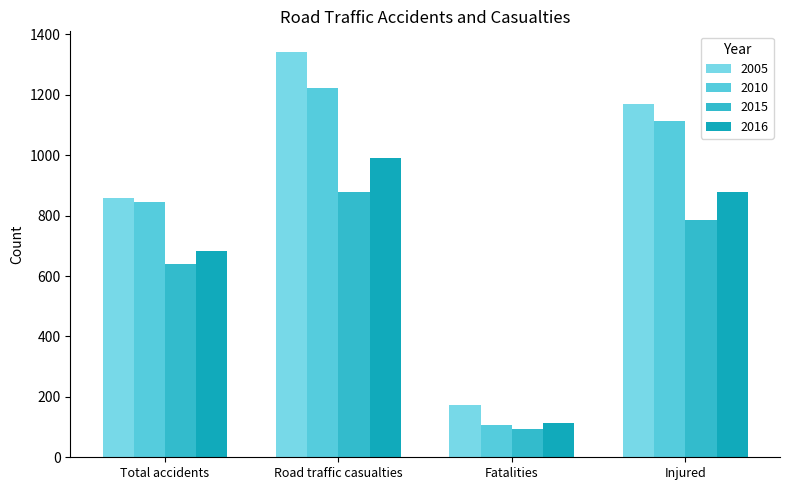

How many groups of bars are there?

4